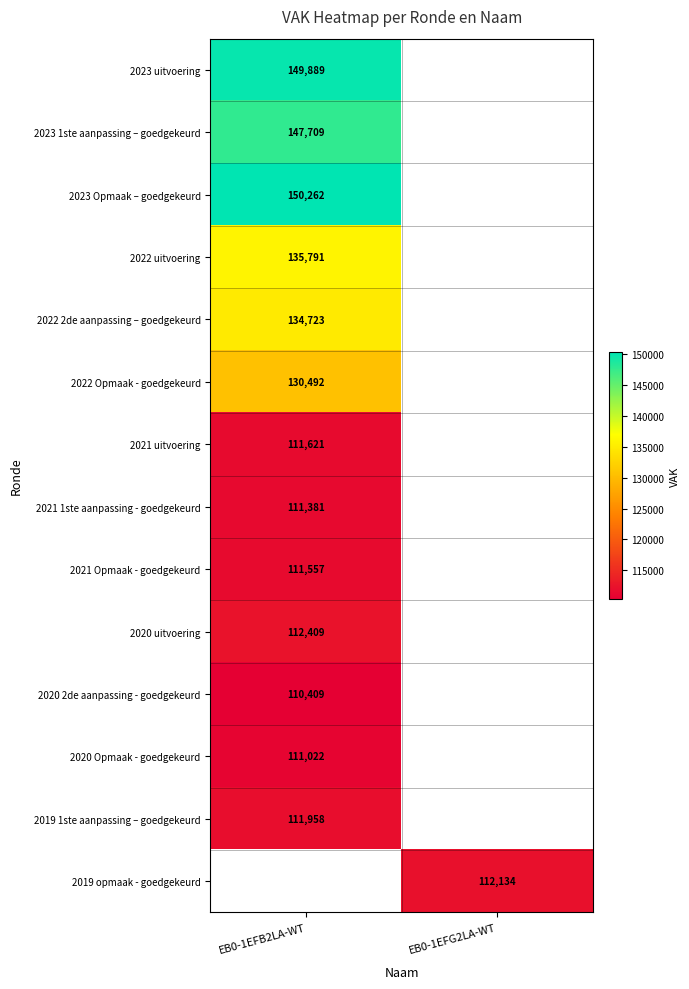

At how many categories does at least one series exceed 148034?

1